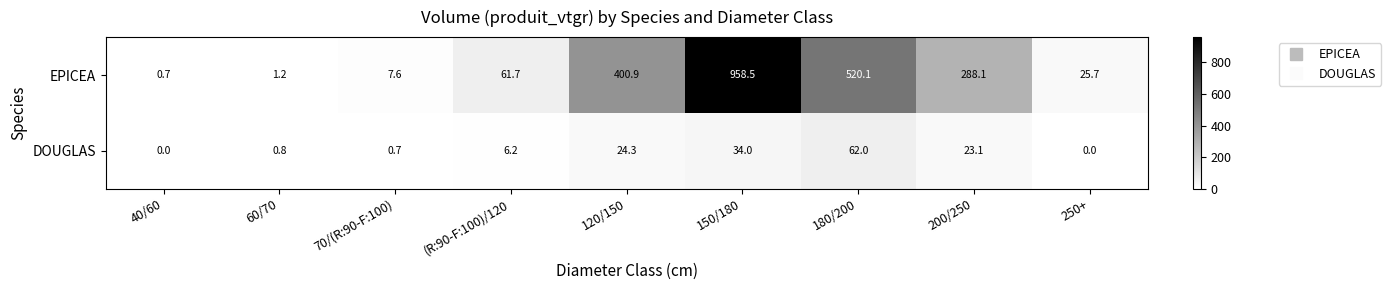

How many values in the EPICEA series are below 61?

4